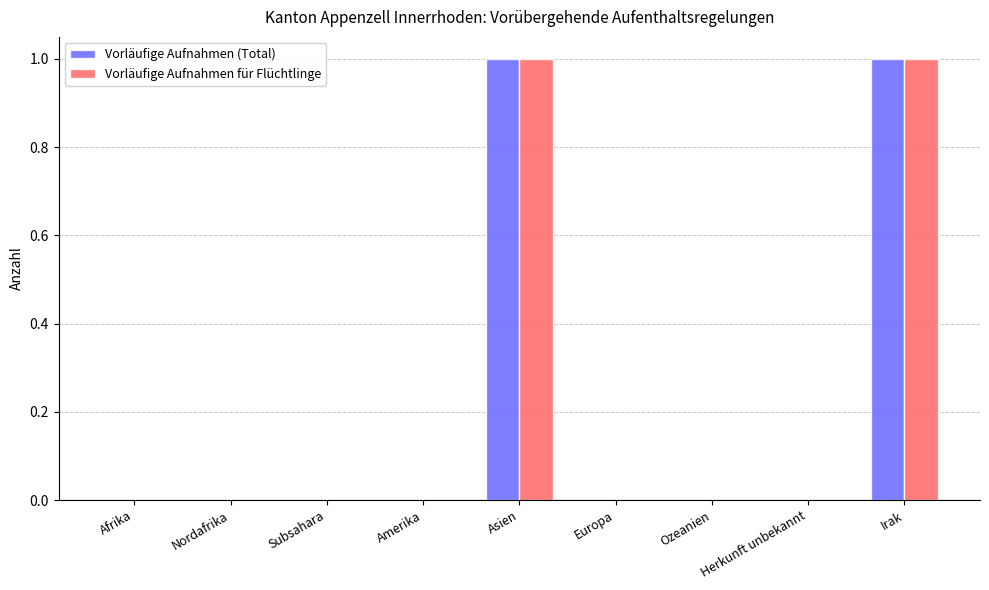

Is the value of Vorläufige Aufnahmen für Flüchtlinge at Europa greater than the value of Vorläufige Aufnahmen (Total) at Asien?

No